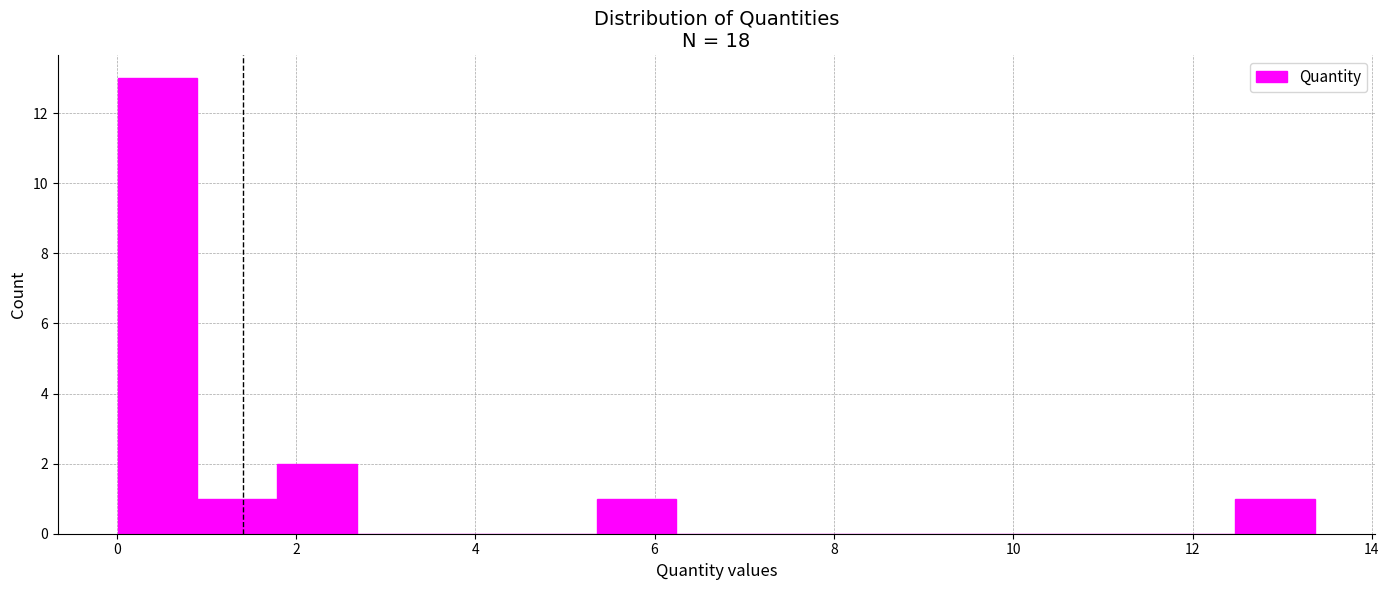

Over which range of the x-axis is the bar tallest?

0.0 to 1.0